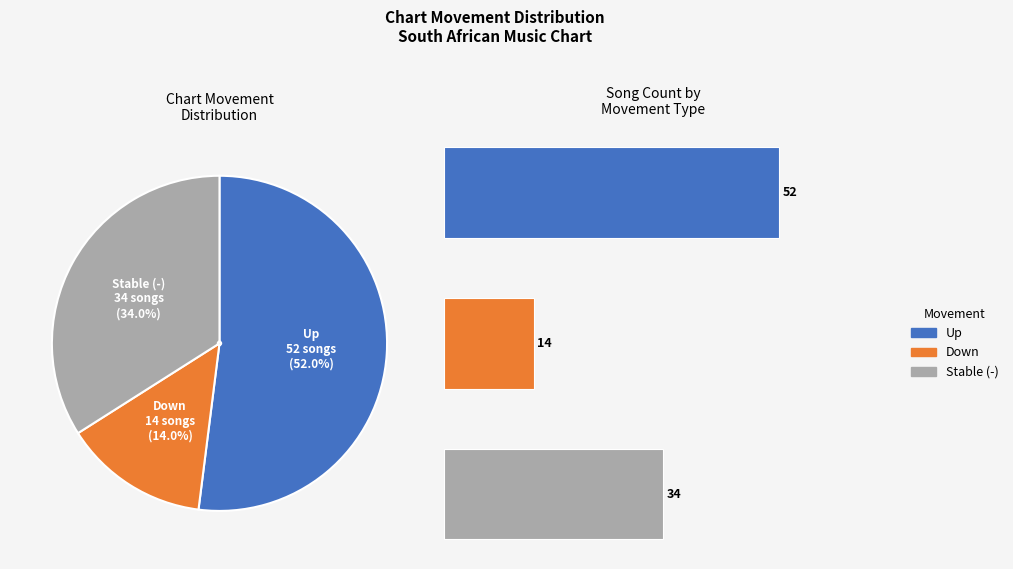

To the nearest percent, what percentage of the pie is up?

52%